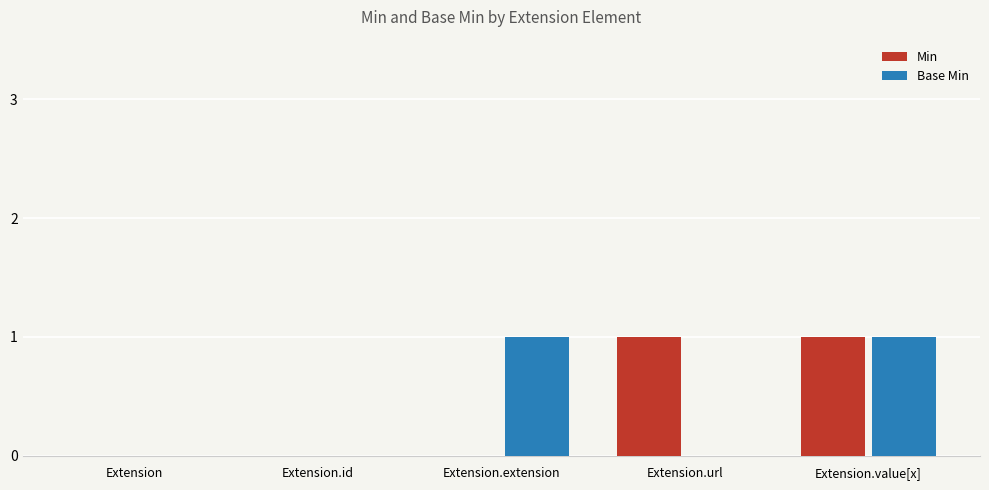

Reading left to right, list all the values displayed in this chart.

Min: Extension=0	Extension.id=0	Extension.extension=0	Extension.url=1	Extension.value[x]=1
Base Min: Extension=0	Extension.id=0	Extension.extension=1	Extension.url=0	Extension.value[x]=1